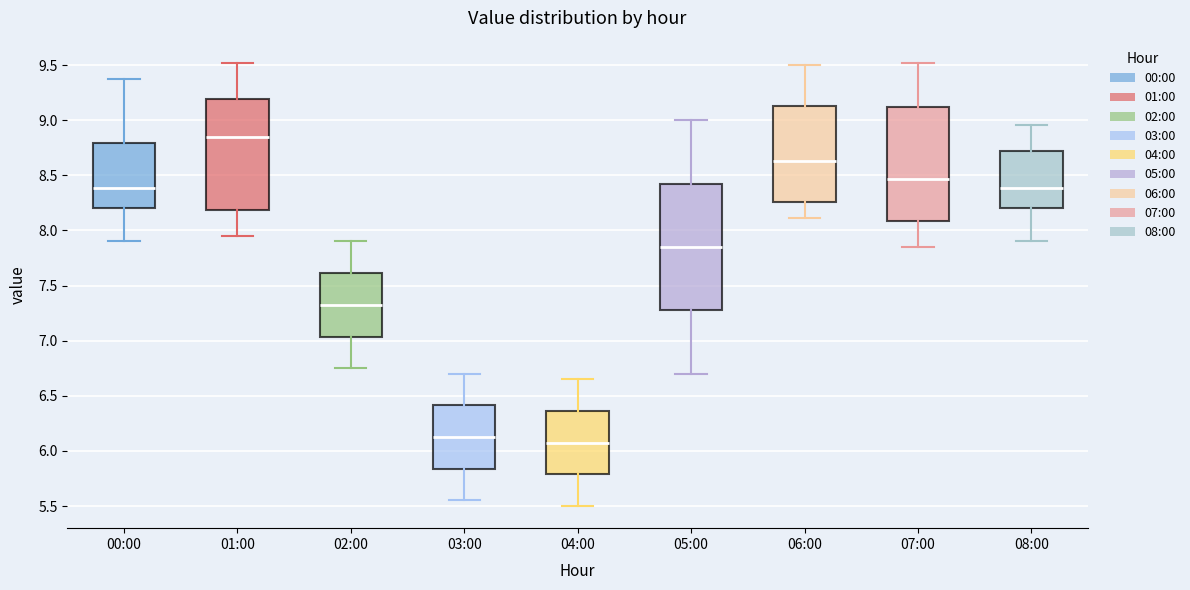

Reading left to right, transcribe this box plot: for each box, give where its median line is, the range the box spans, and where its two whiskers end, as read against the y-axis. The values are not printed on the chart, so give them approximately, as read against the axis.

00:00: median 8.40, box 8.20 to 8.80, whiskers 7.90 to 9.35
01:00: median 8.85, box 8.20 to 9.20, whiskers 7.95 to 9.50
02:00: median 7.35, box 7.05 to 7.60, whiskers 6.75 to 7.90
03:00: median 6.15, box 5.85 to 6.40, whiskers 5.55 to 6.70
04:00: median 6.10, box 5.80 to 6.35, whiskers 5.50 to 6.65
05:00: median 7.85, box 7.30 to 8.45, whiskers 6.70 to 9.00
06:00: median 8.65, box 8.25 to 9.15, whiskers 8.10 to 9.50
07:00: median 8.45, box 8.10 to 9.10, whiskers 7.85 to 9.50
08:00: median 8.40, box 8.20 to 8.70, whiskers 7.90 to 8.95